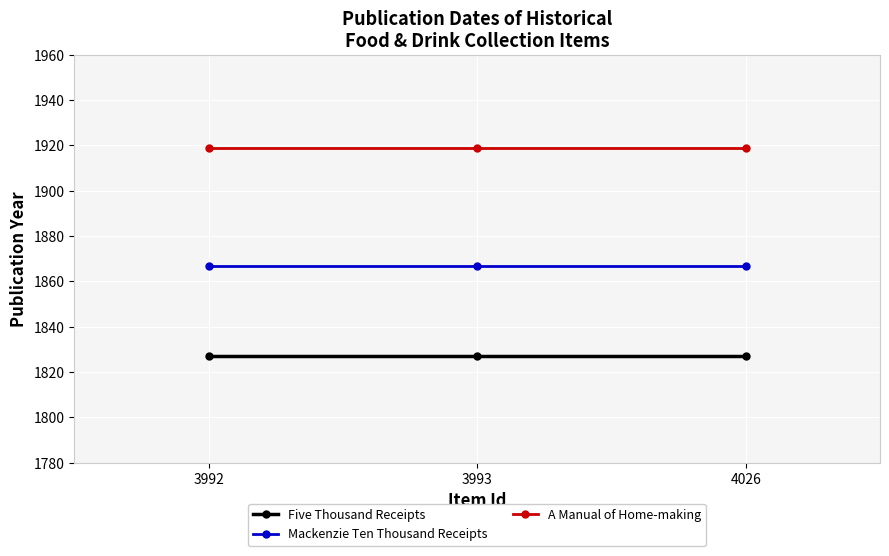

Reading right to left, extract all data points from this chart.

Five Thousand Receipts: 1827	1827	1827
Mackenzie Ten Thousand Receipts: 1867	1867	1867
A Manual of Home-making: 1919	1919	1919